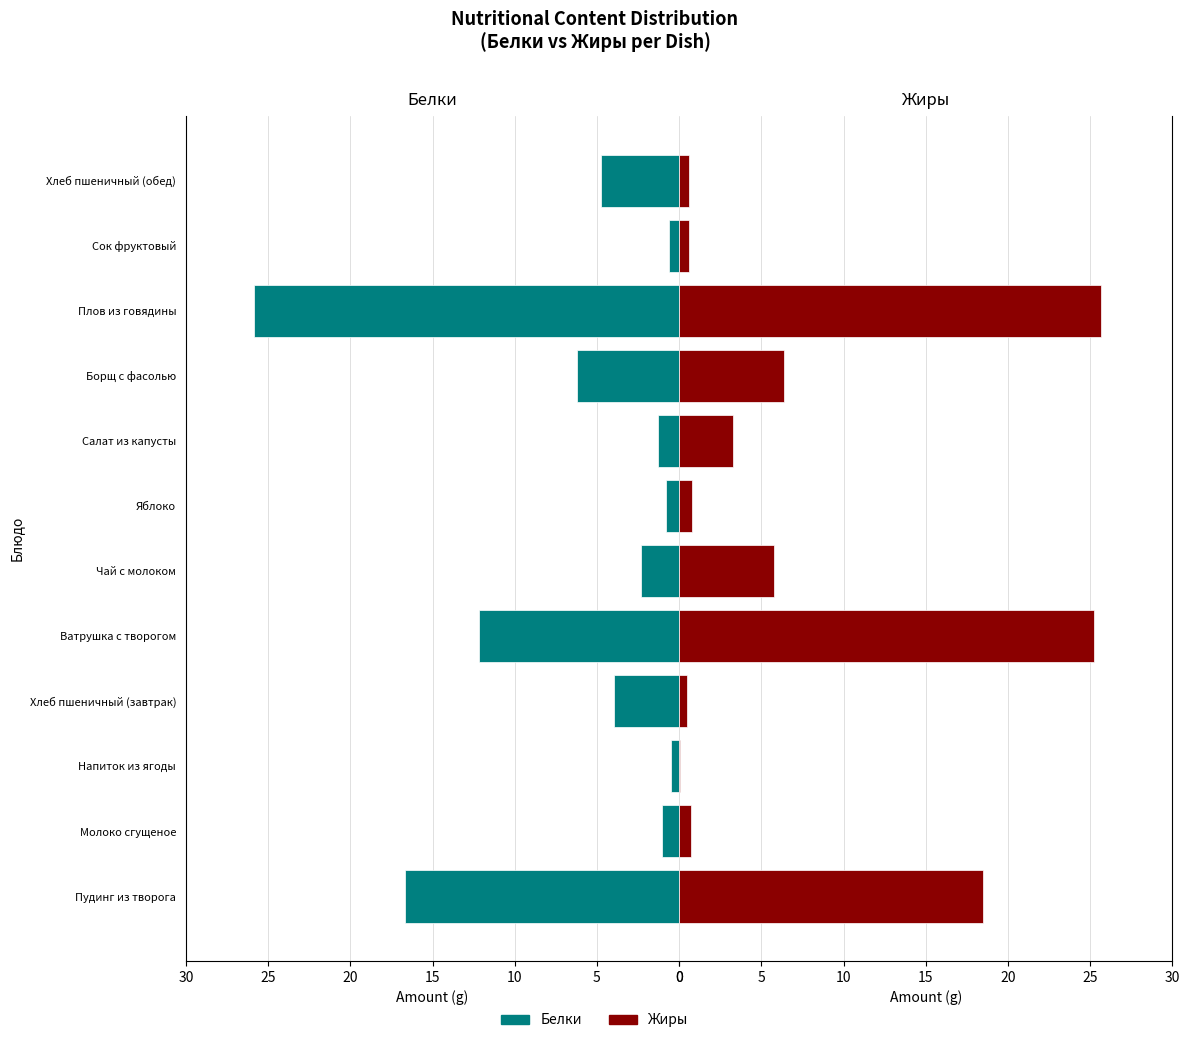

List the series in order of their peak value, highest first.

Белки, Жиры